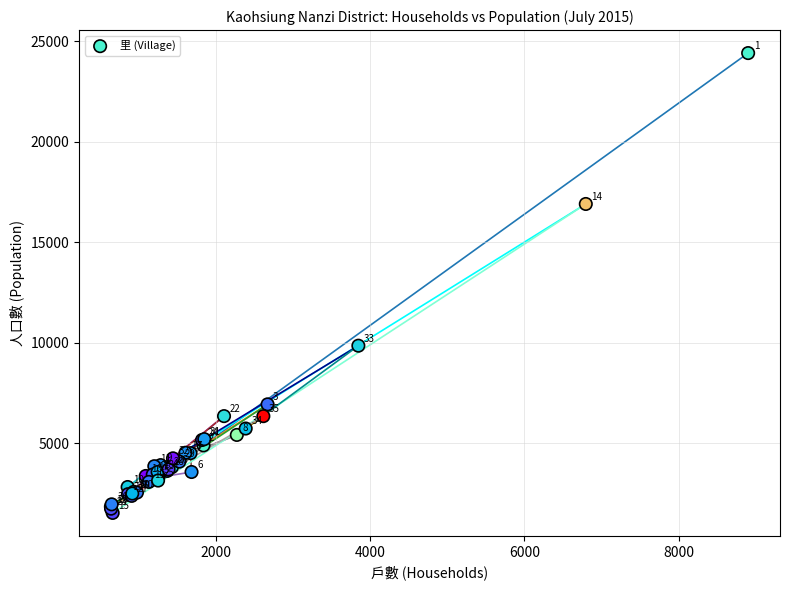

What Y value in the scatter plot is closest to 12974?

9854